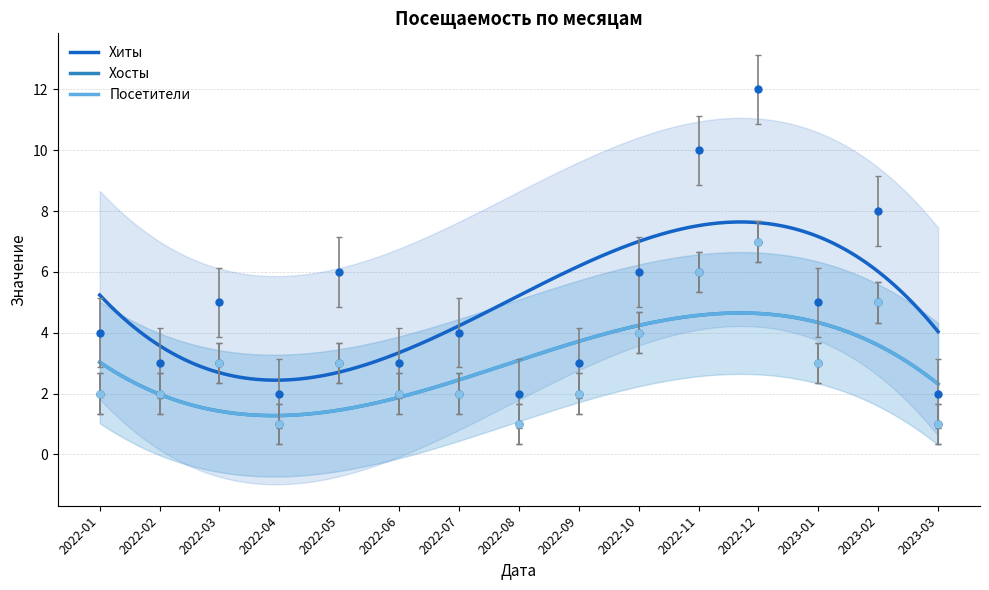

What value does the Хиты series have at 2022-03?

5.0